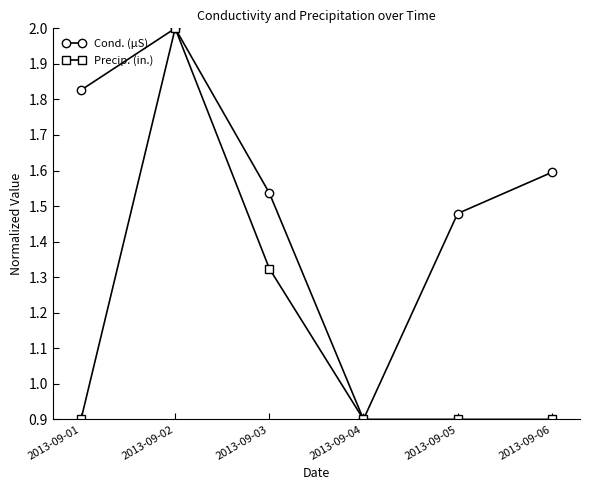

Rank the series at 2013-09-05 from lowest to highest value.

Precip. (in.), Cond. (µS)